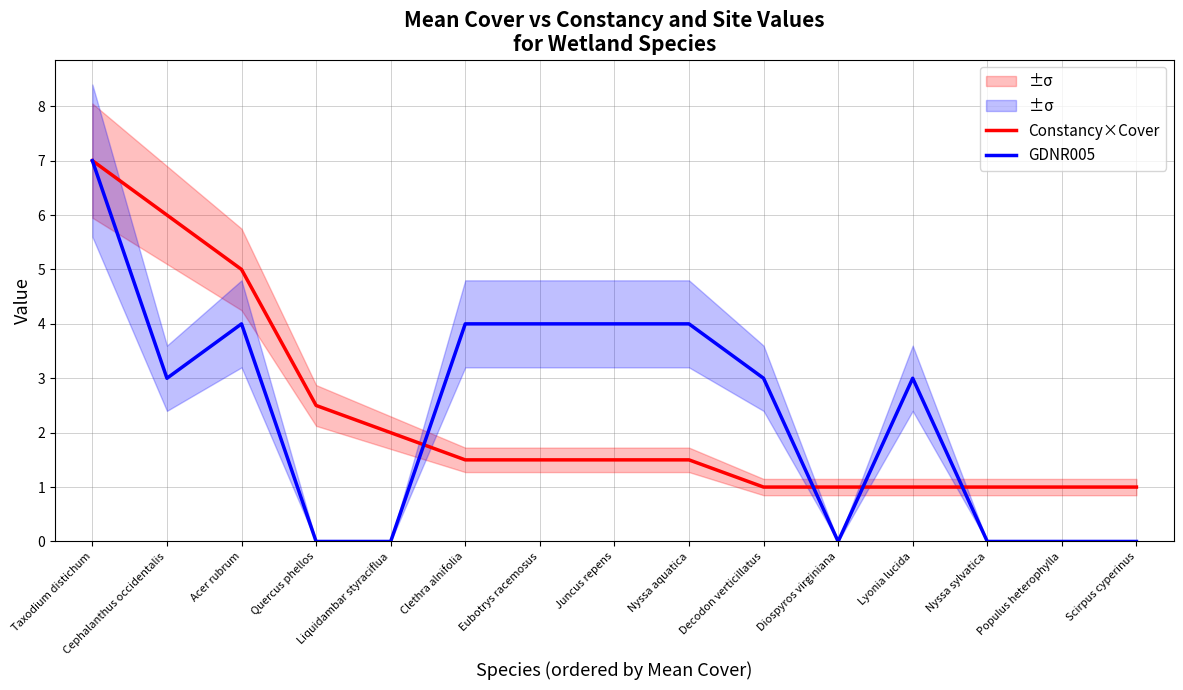

Is the value of Constancy×Cover at Quercus phellos greater than the value of GDNR005 at Diospyros virginiana?

Yes